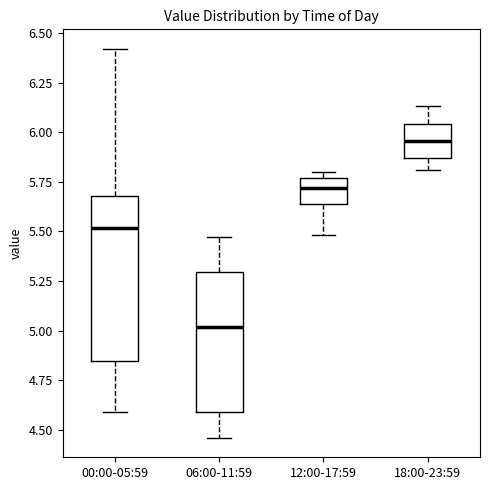

Where is the upper edge of the box for 12:00-17:59 on the y-axis? The values are not printed on the chart, so give them approximately, as read against the axis.

5.75